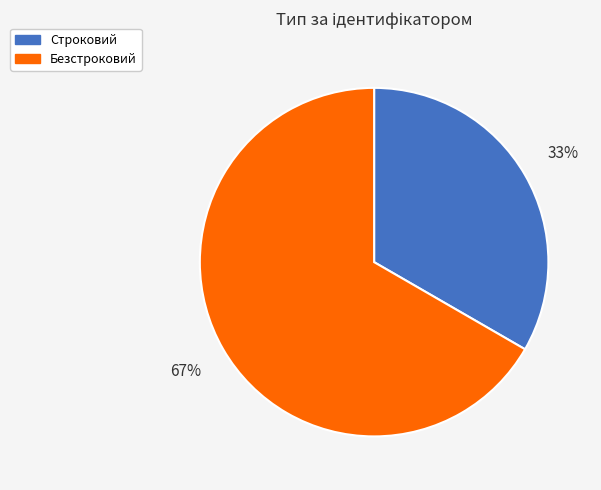

How many segments does this pie chart have?

2